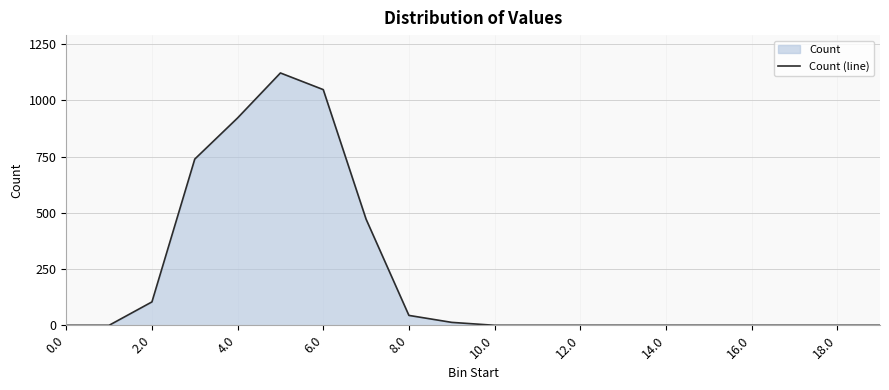

What is the difference between the maximum and minimum values?

1122